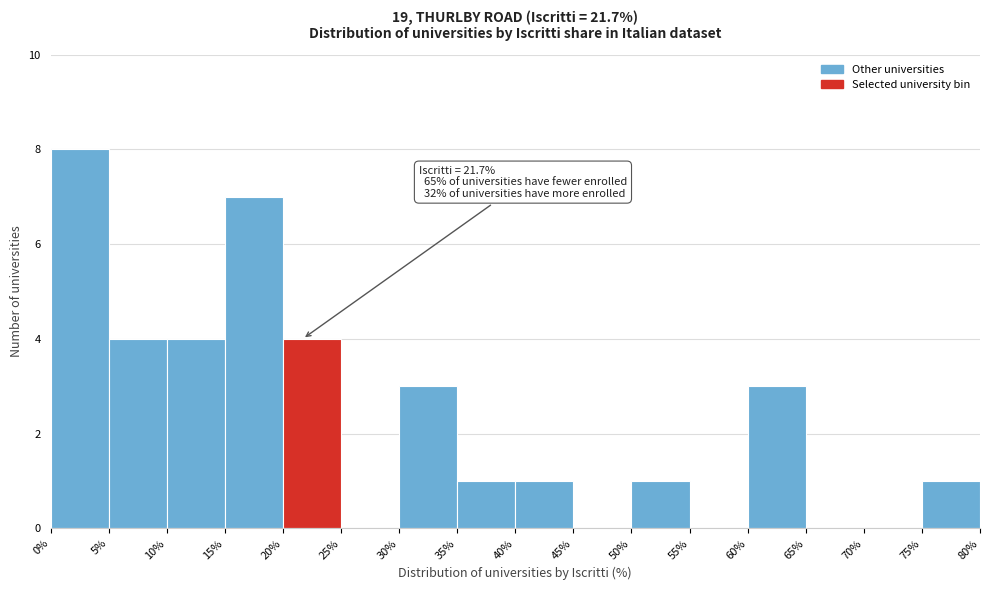

Which range on the x-axis has the tallest bar?

0% to 5%